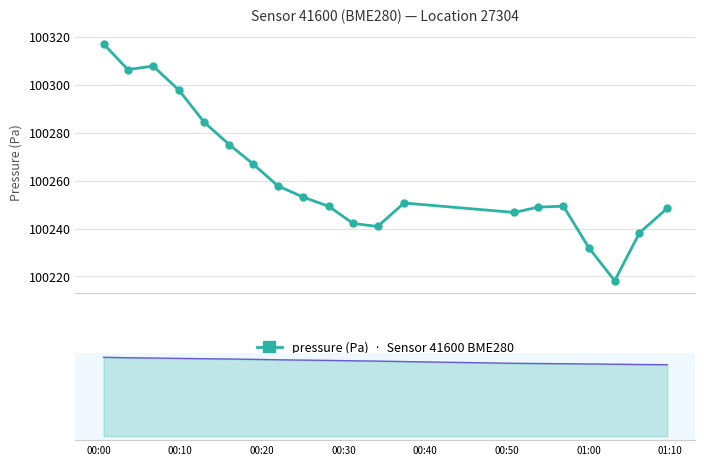

Which series has the largest range (max minus min)?

pressure